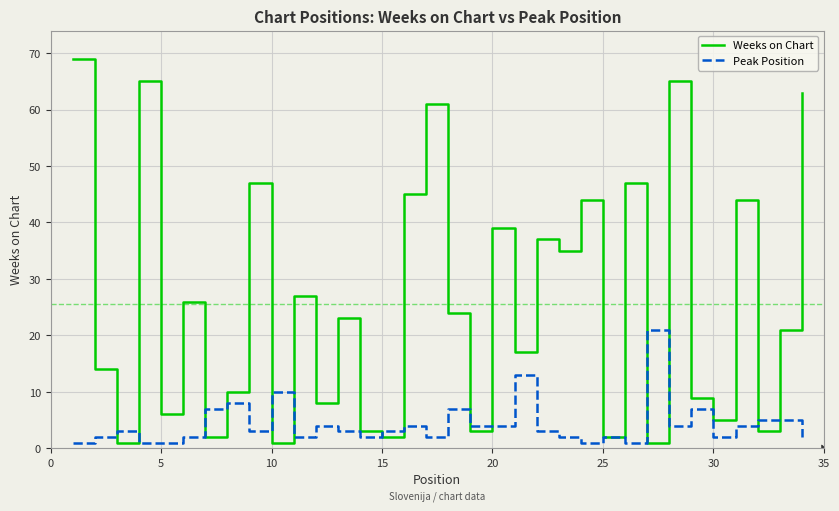

Rank the series by their average value, from highest to lowest.

Weeks on Chart, Peak Position